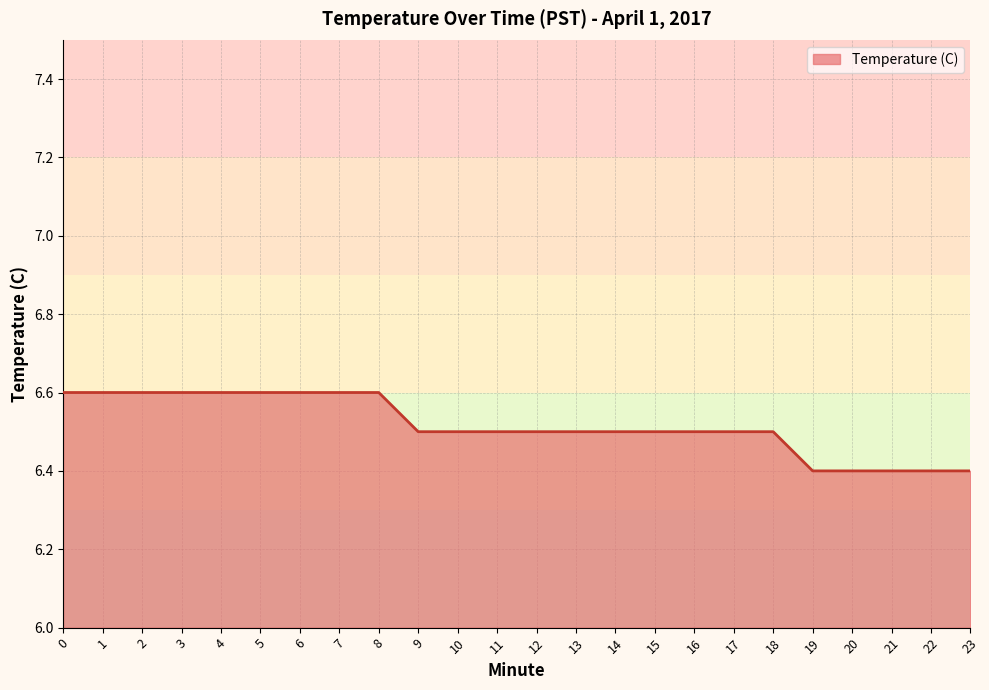

What is the change in value from 6 to 20?

-0.2